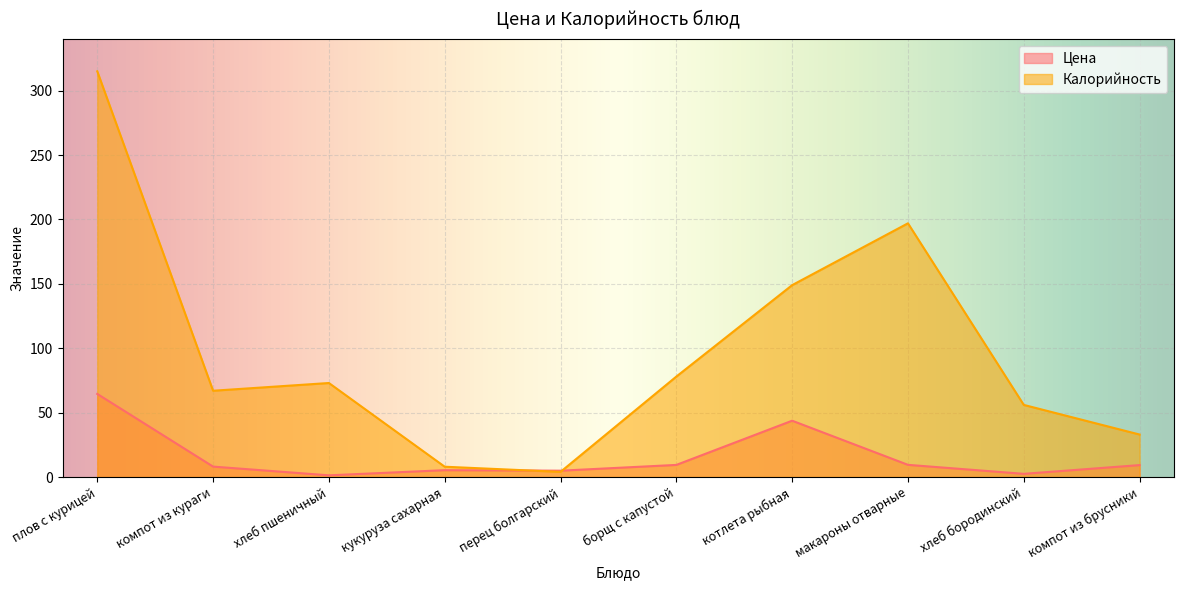

What is the average value of the Калорийность series?

98.0